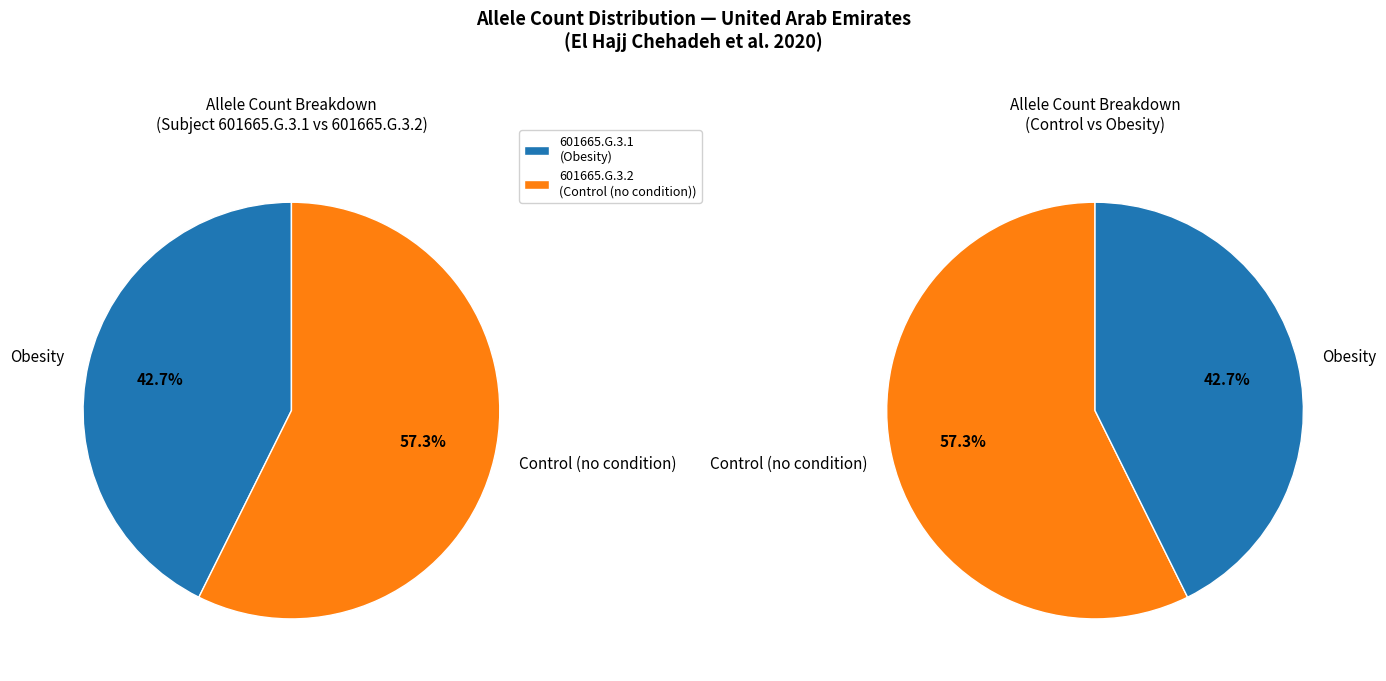

What is the largest slice in the pie chart?

601665.G.3.2